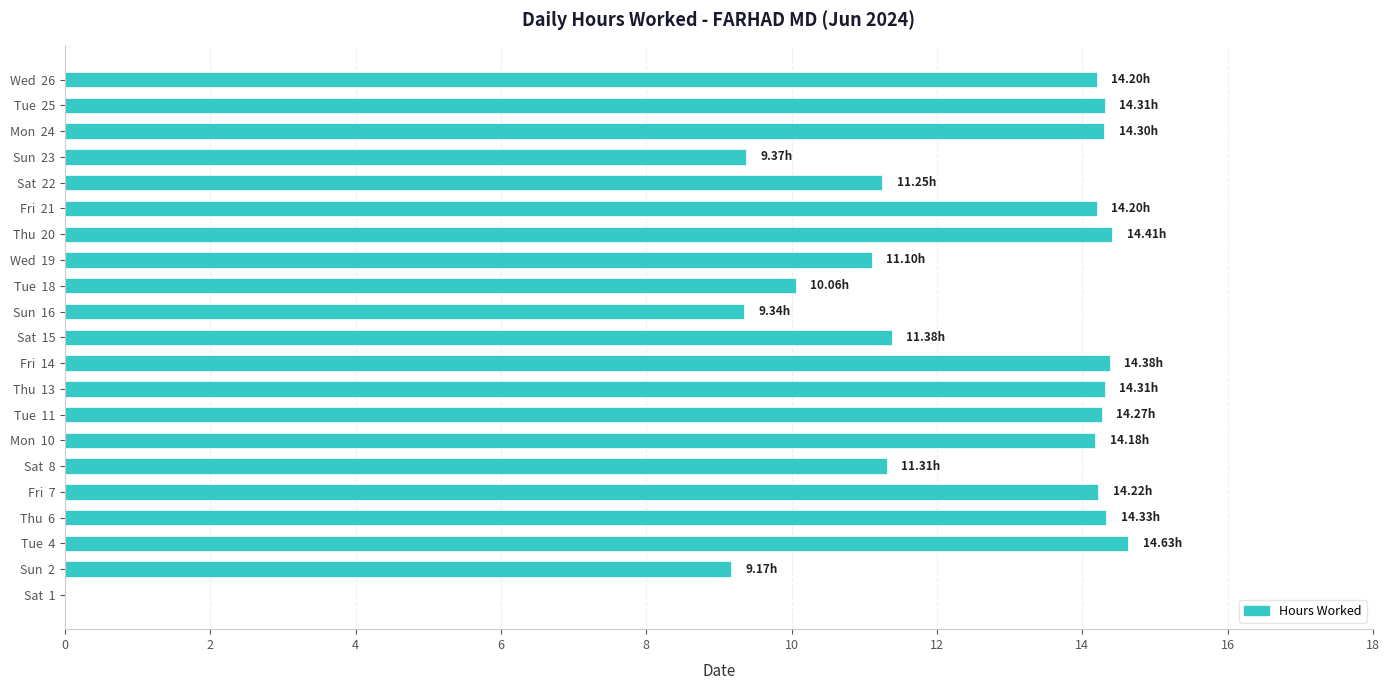

Approximately how many times larger is the value at Thu  13 compared to Sat  22?

1.3